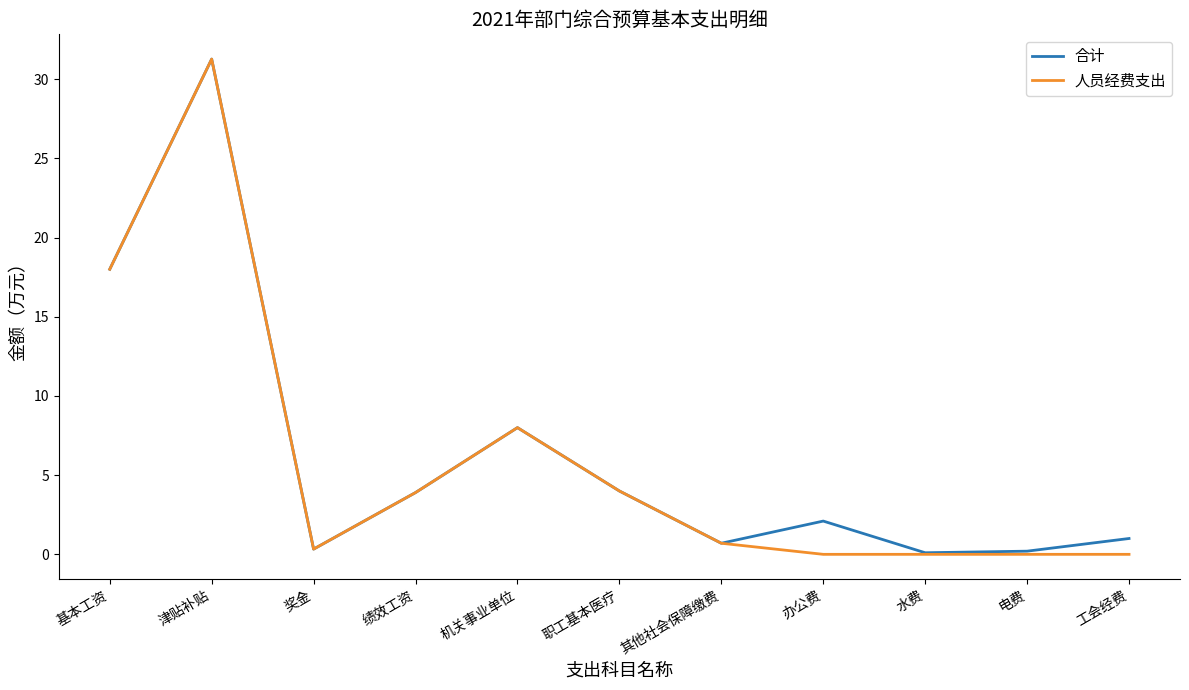

What are all the series names shown in the legend?

合计, 人员经费支出